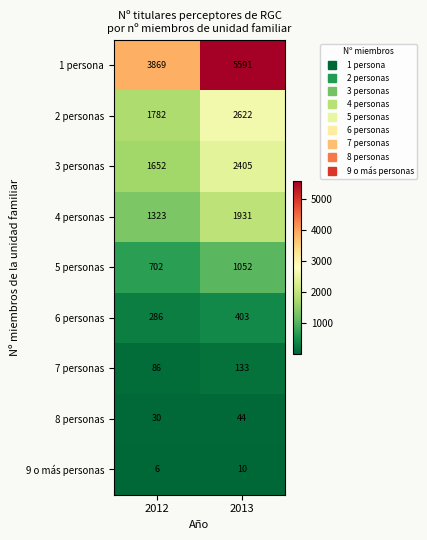

Between 2012 and 2013, which series saw the biggest shift?

1 persona